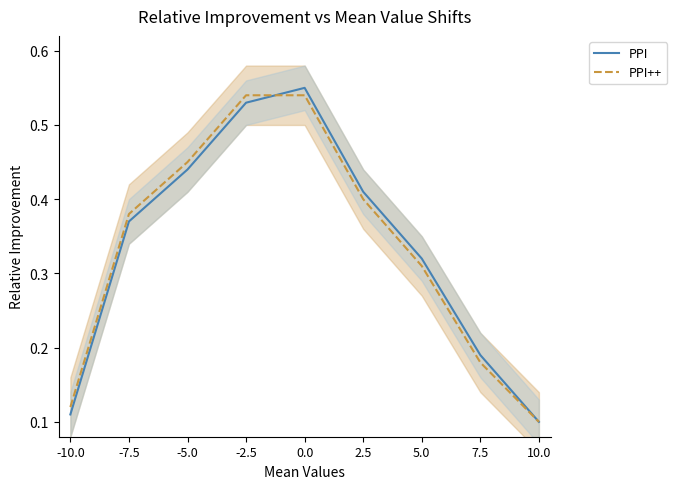

Between 7.5 and 10.0, which is larger?

7.5